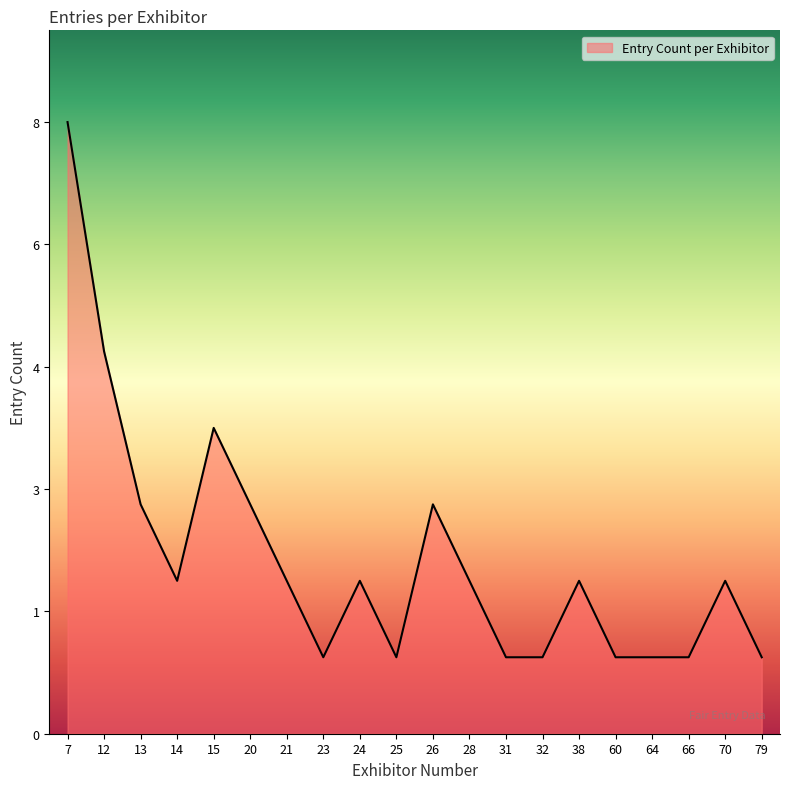

List the labels in order of value, largest first.

7, 12, 15, 13, 20, 26, 14, 21, 24, 28, 38, 70, 23, 25, 31, 32, 60, 64, 66, 79